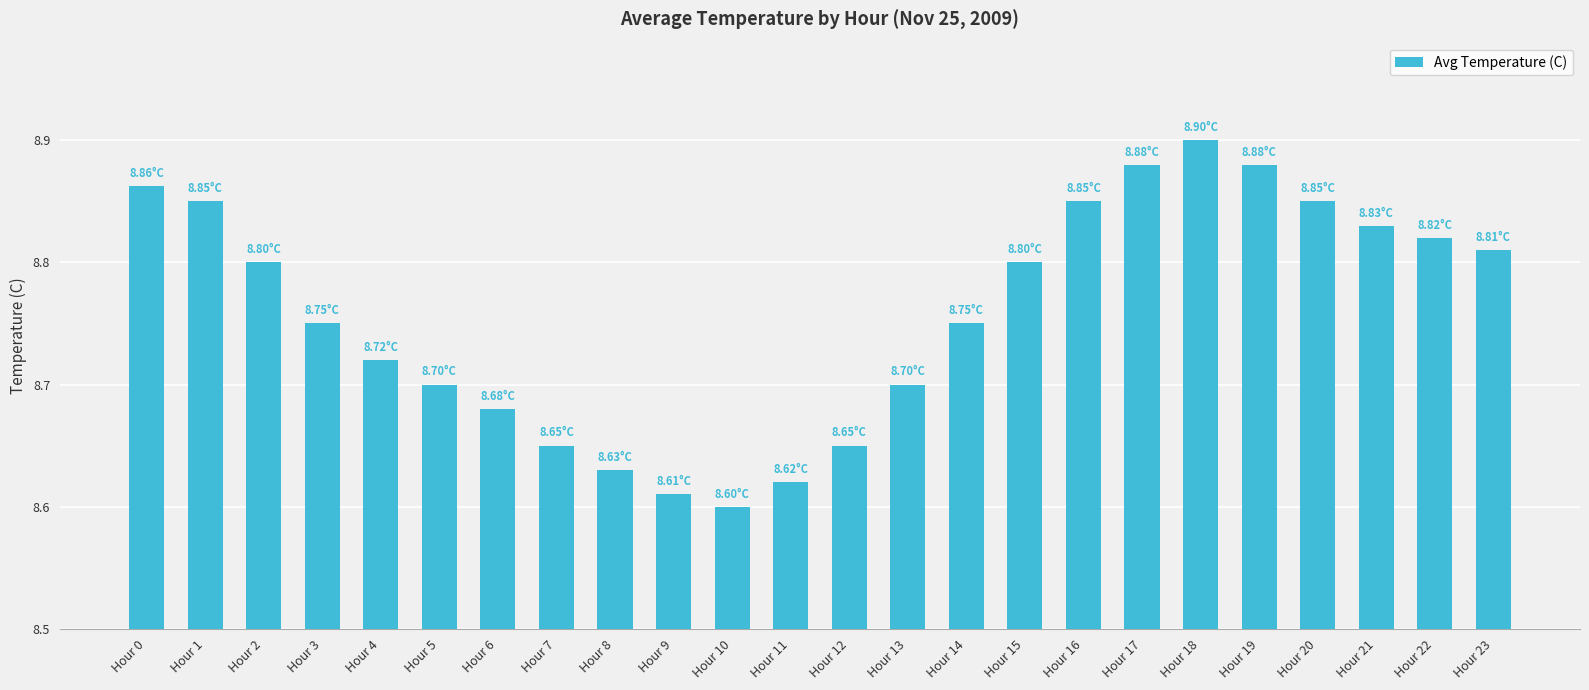

How many bars are there in total?

24